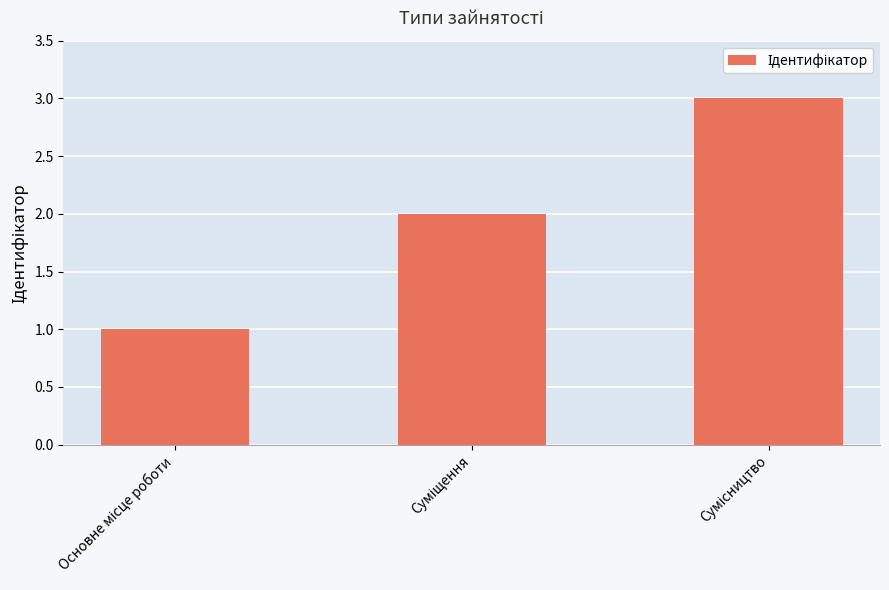

What is the sum of all values?

6